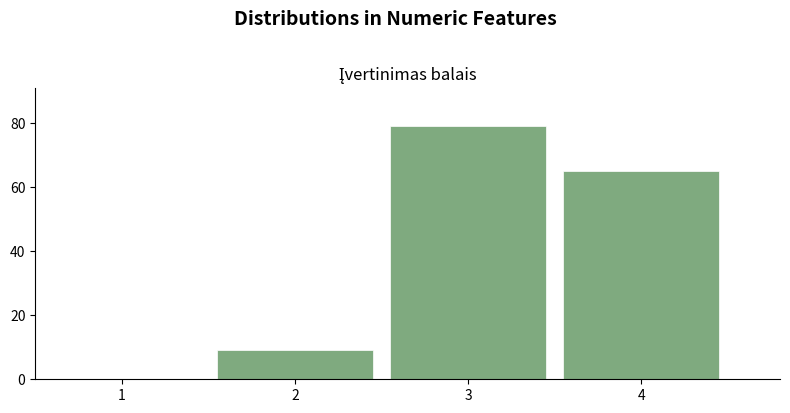

Reading left to right, list every bar in this chart as the range it spans on the x-axis followed by its height. The values are not printed on the chart, so give them approximately, as read against the axis.

0.5 to 1.5: 0
1.5 to 2.5: 10
2.5 to 3.5: 80
3.5 to 4.5: 66